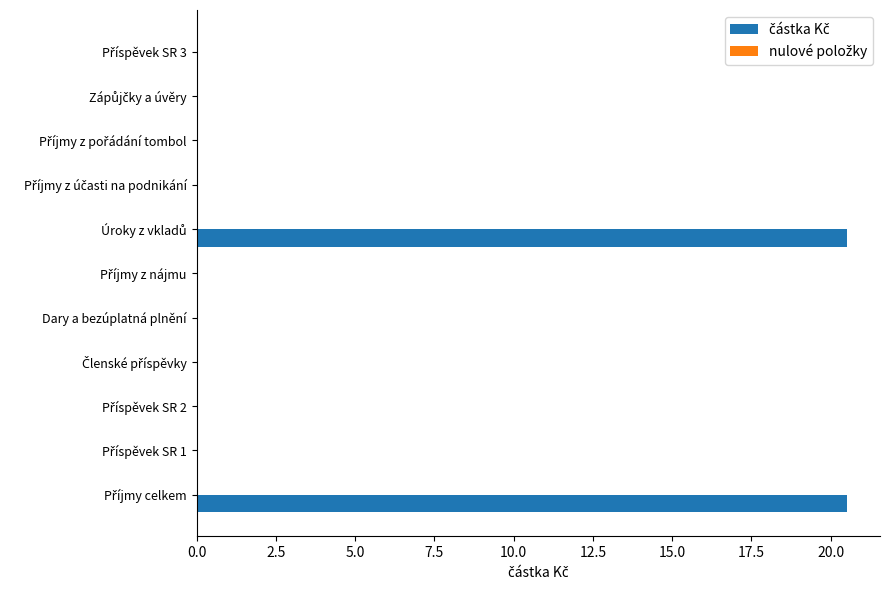

What is the greatest value displayed?

20.5